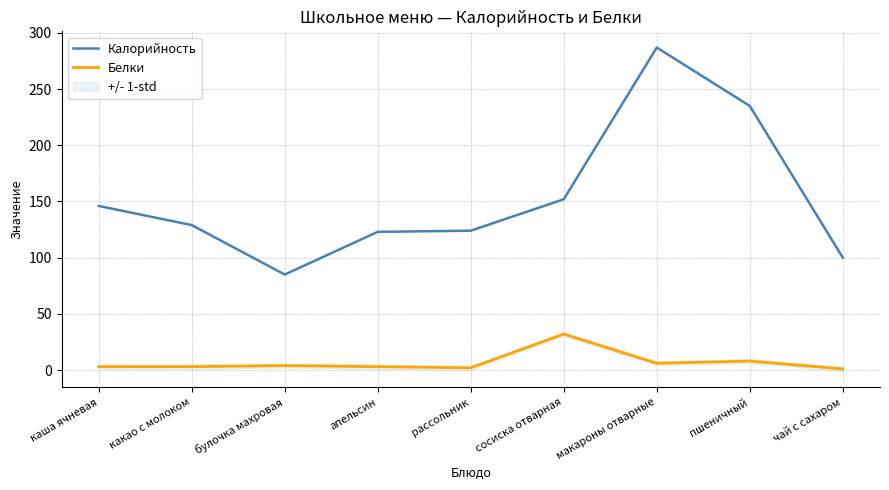

What is the value of the Белки point at the 1st from the left?

3